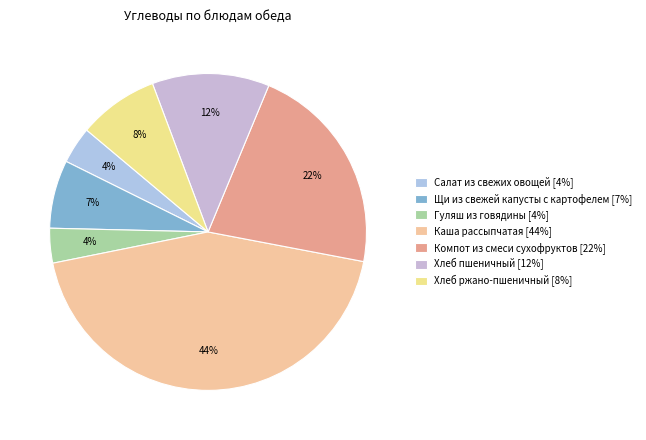

Is Хлеб ржано-пшеничный the majority of the pie?

No